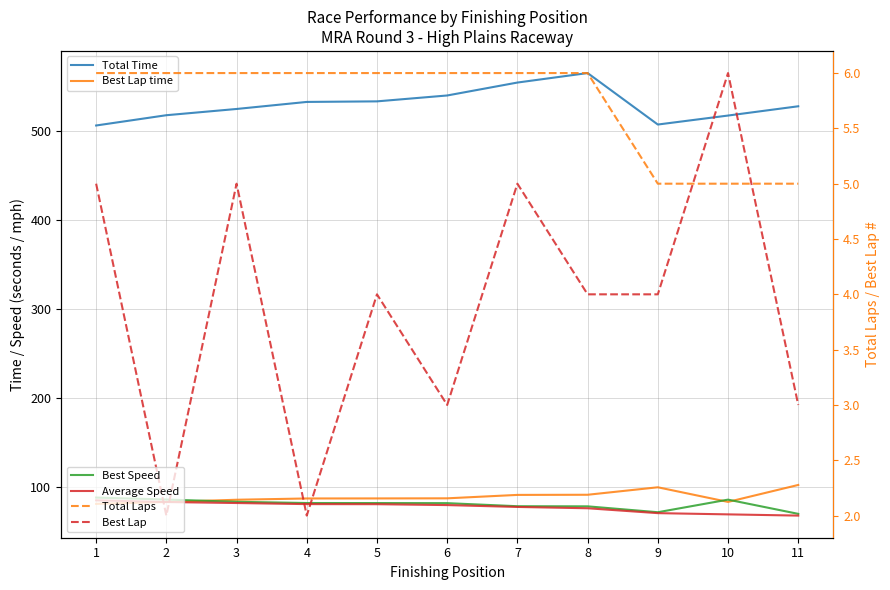

What is the difference between the highest and lowest values at 5?

529.2